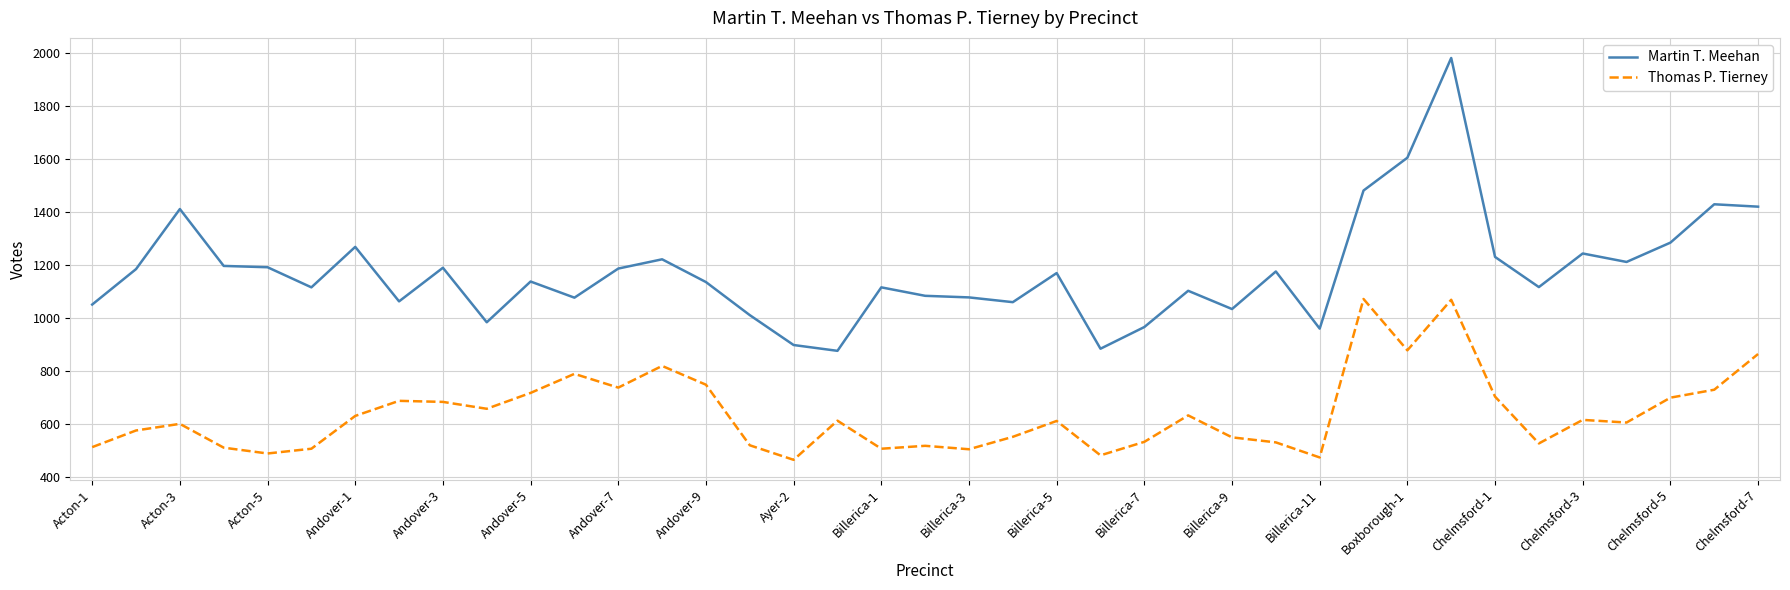

Does the chart have visible grid lines?

Yes